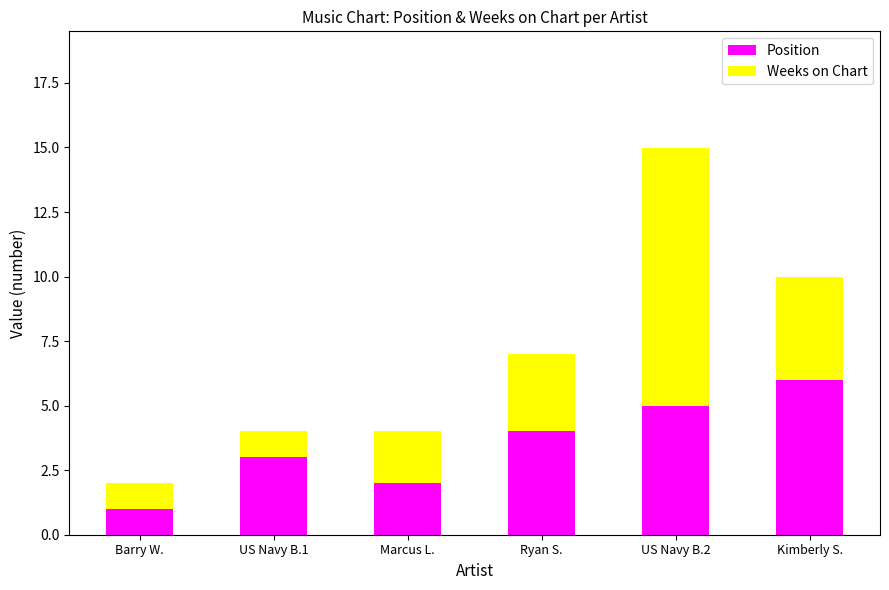

At which category is the sum across all series the highest?

US Navy B.2